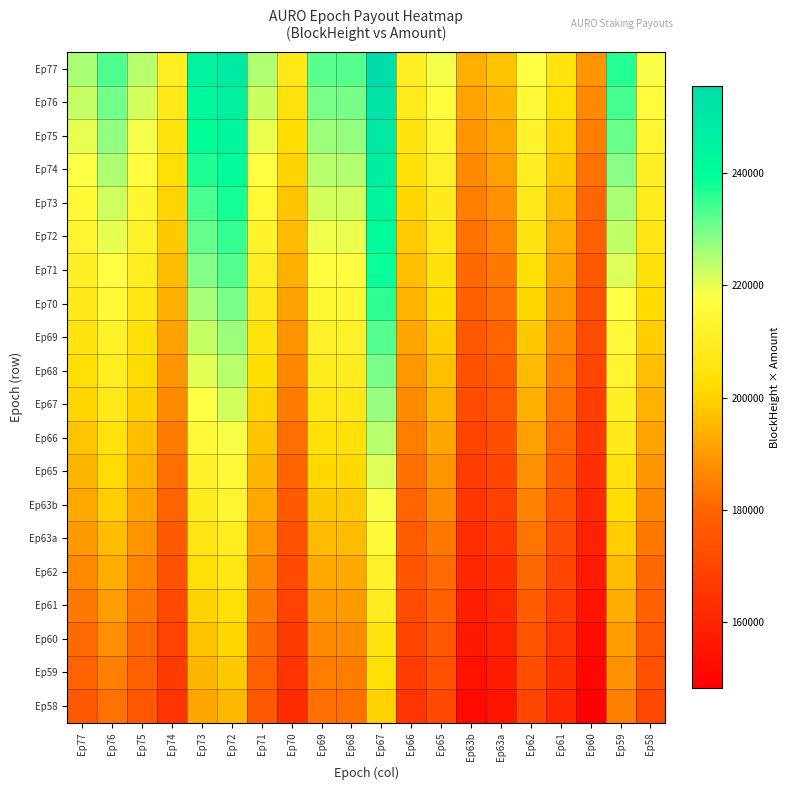

Which series has the largest total across all categories?

Ep77